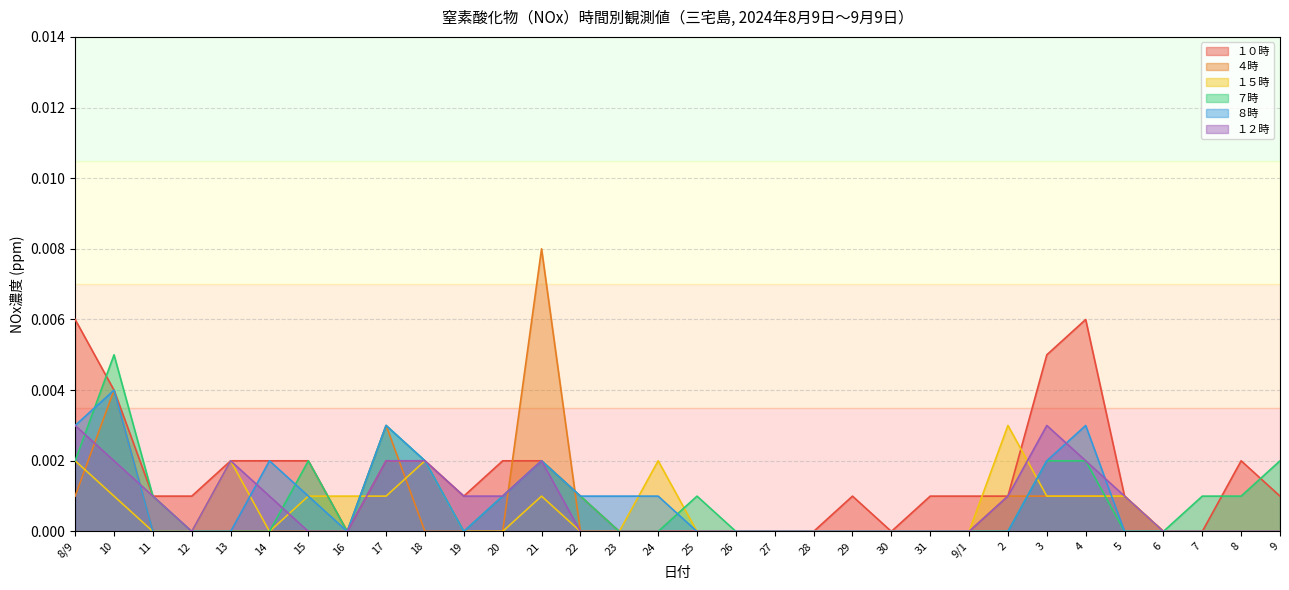

How many values in the ７時 series exceed 0?

15